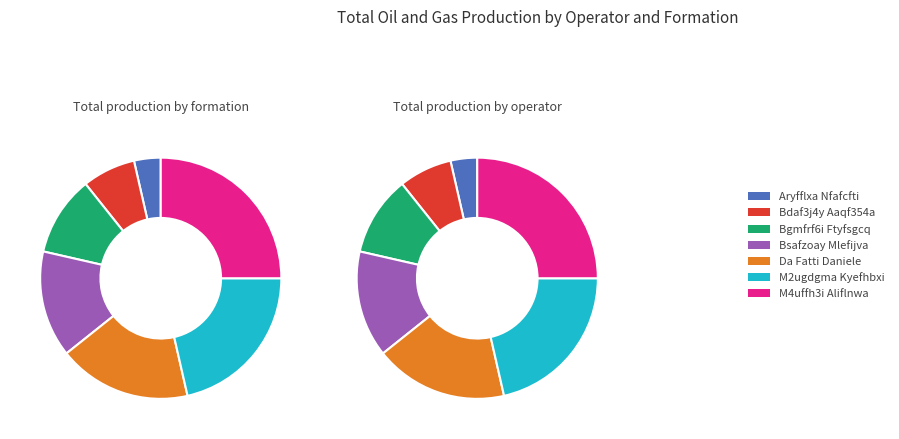

True or false: Aryfflxa Nfafcfti accounts for 4% of the total.

True